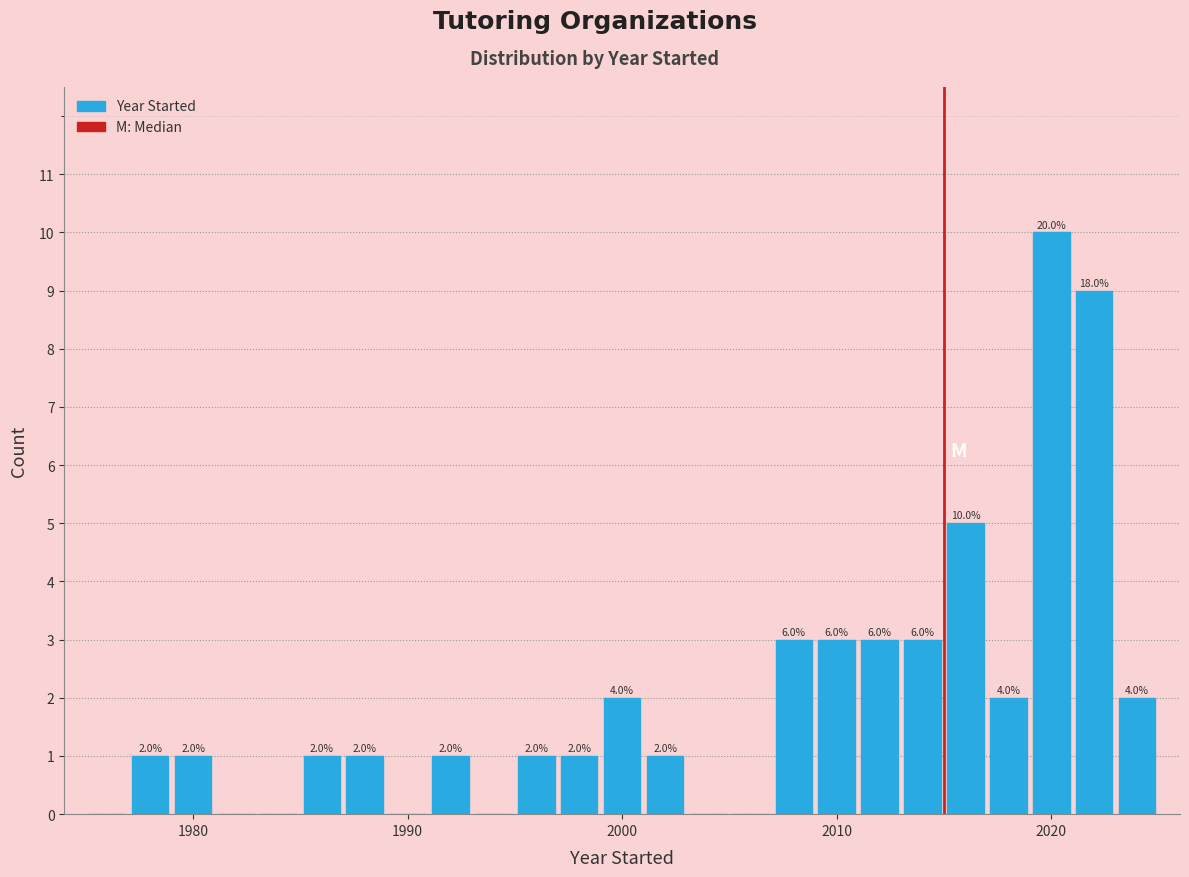

Read against the x-axis, roughly where is the centre of the tallest bar?

2020